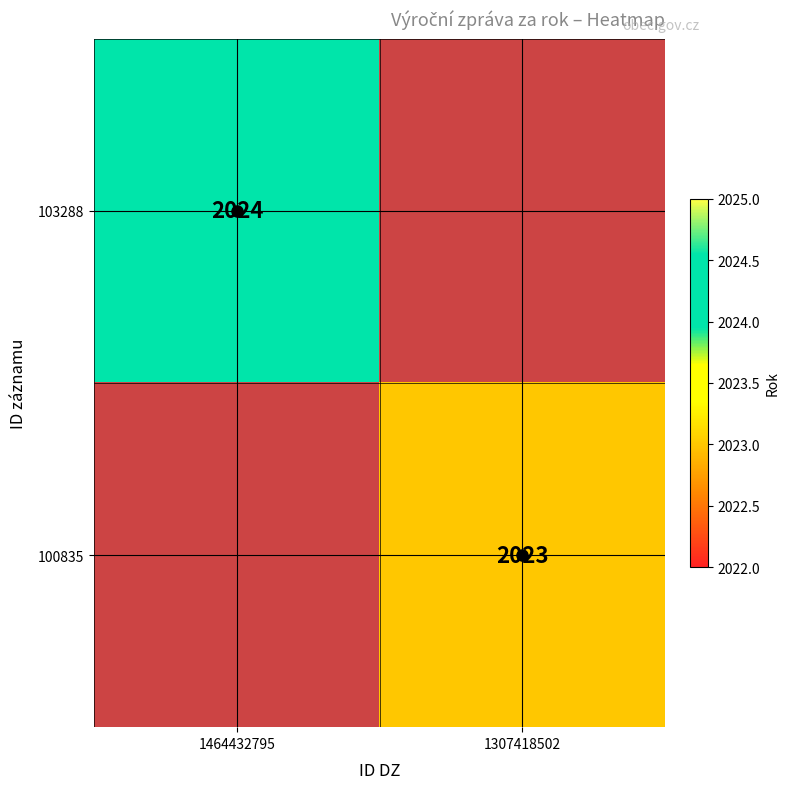

Which label corresponds to the largest value in the chart?

1464432795